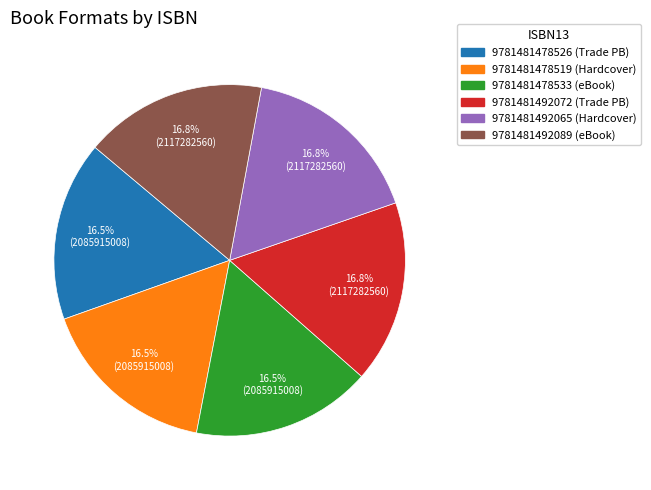

How many slices are in this pie chart?

6